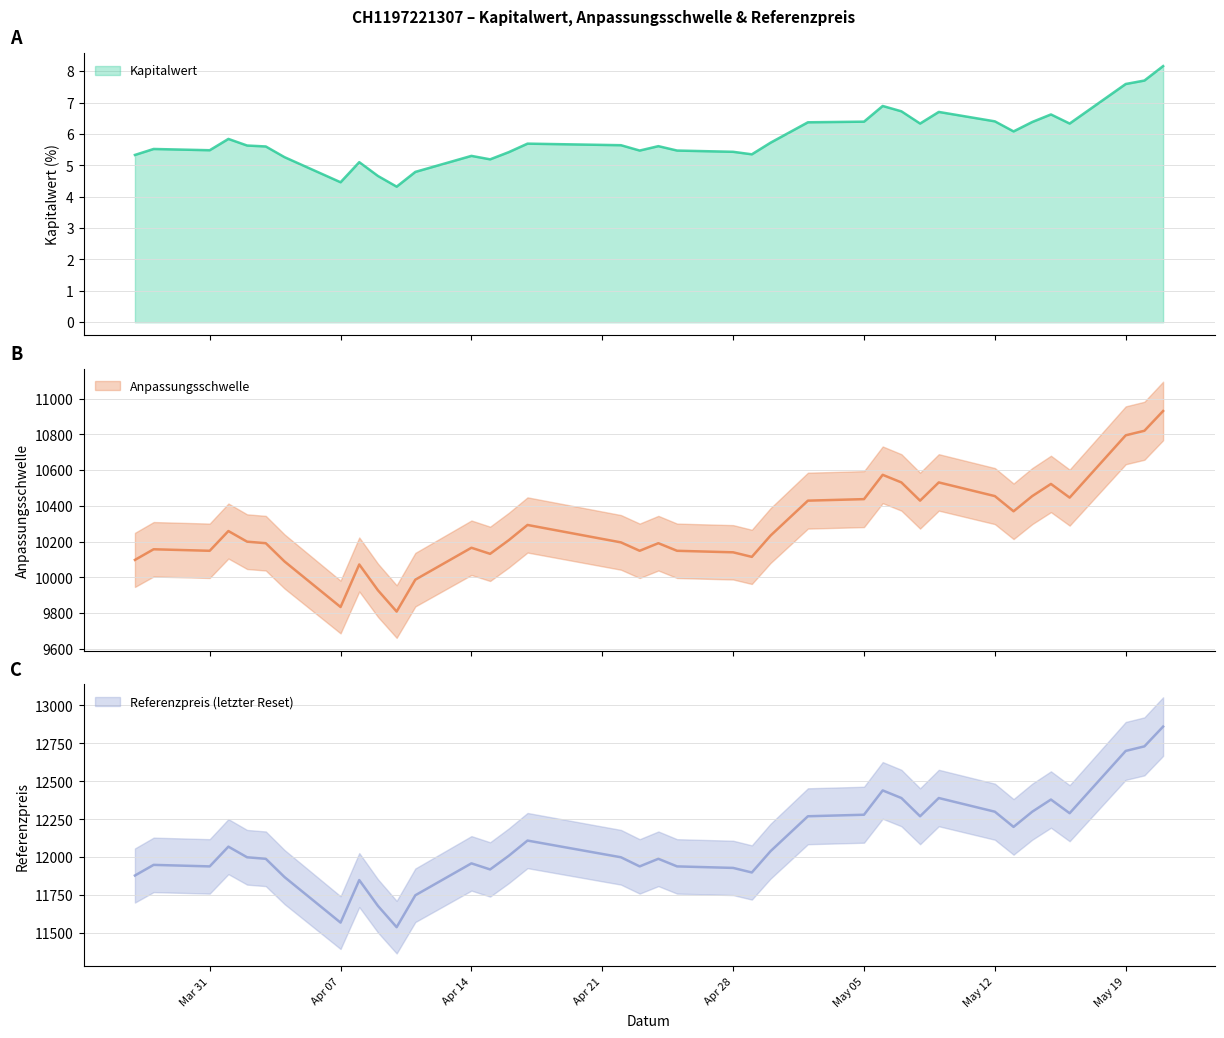

At which label is Kapitalwert closest to 6?

2025-05-13